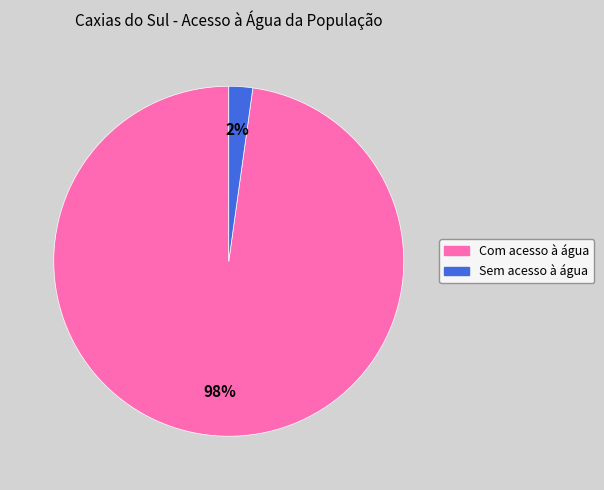

Which slice is the smallest?

Sem acesso à água